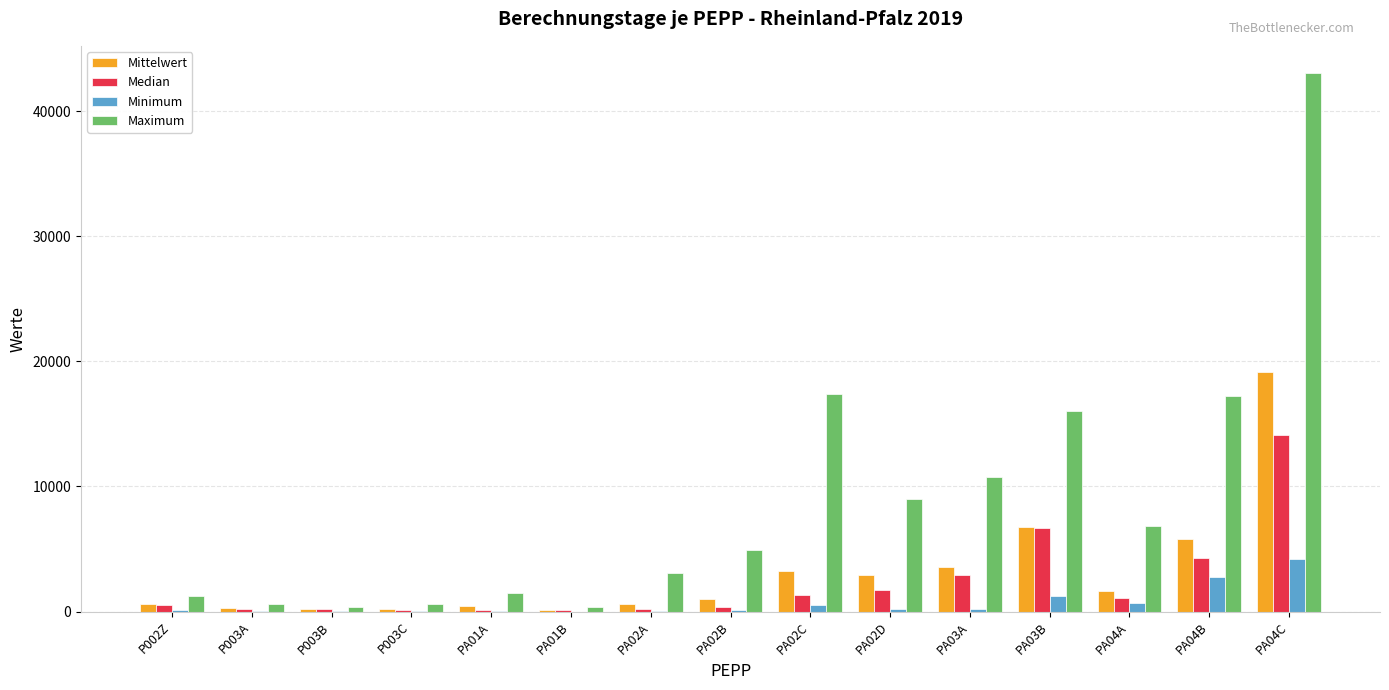

What is the difference between the Median values at PA04A and PA03B?

5612.0